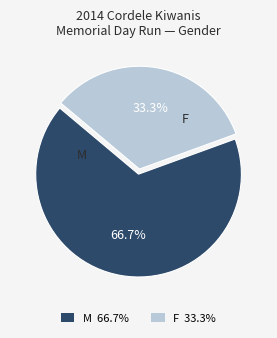

Is there any slice that represents more than half of the pie?

Yes